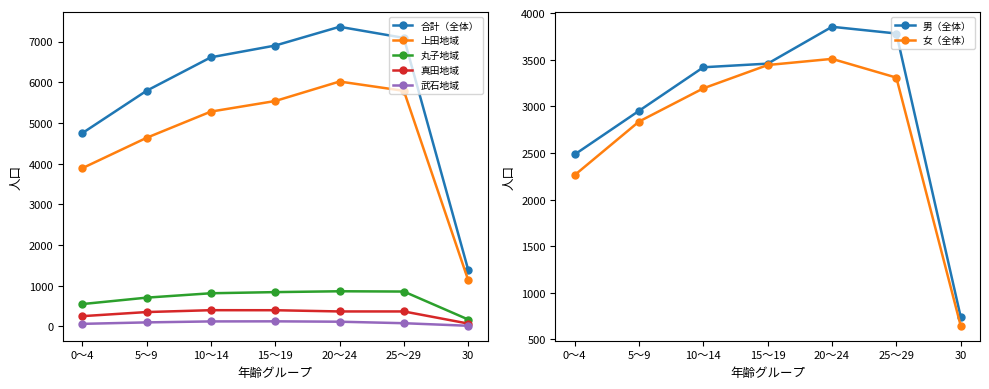

How many data points in 合計（全体） are less than 6612?

3